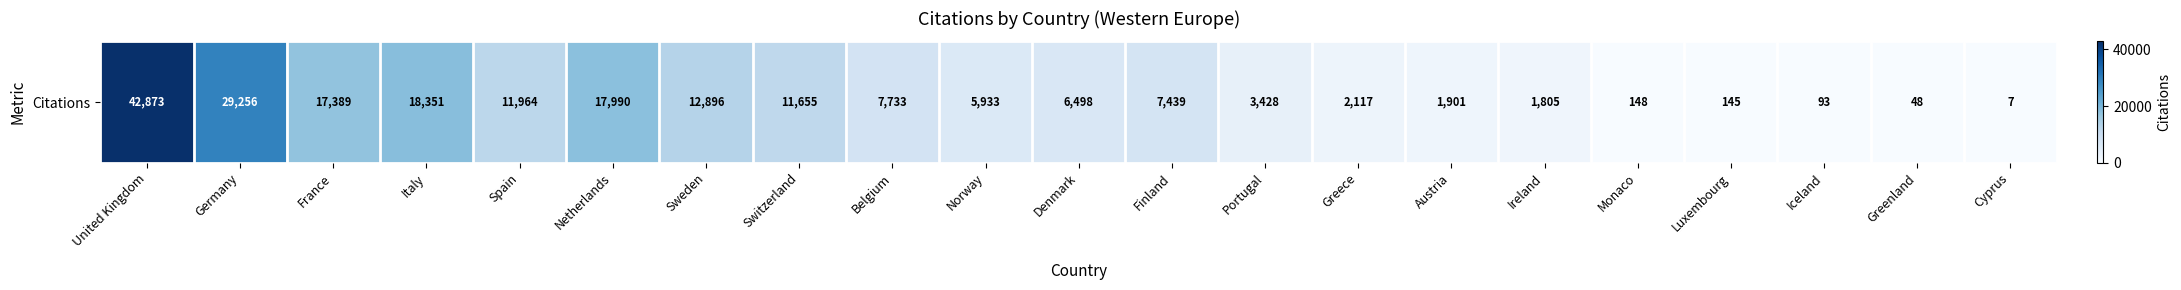

Which has a higher value, Greenland or Monaco?

Monaco